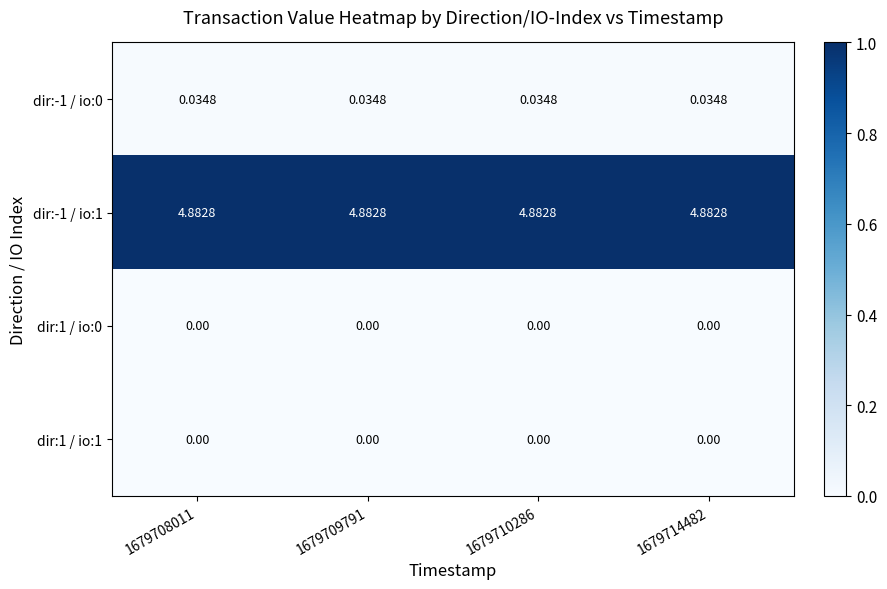

Is the value of dir:-1 / io:0 at 1679708011 greater than the value of dir:1 / io:1 at 1679714482?

Yes